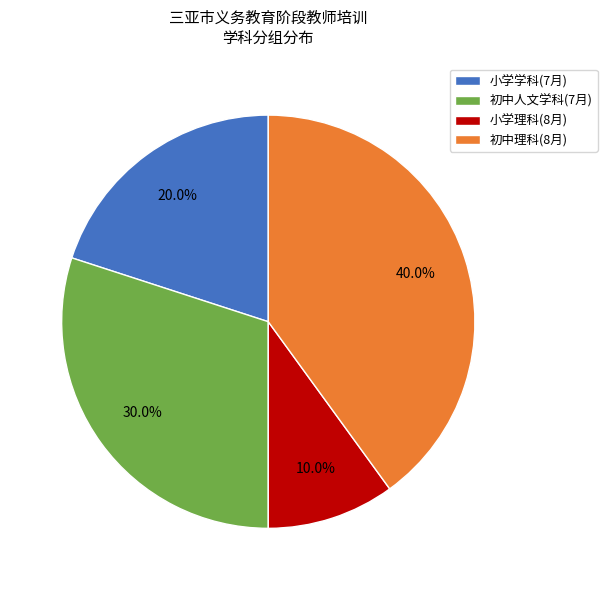

What is the largest slice in the pie chart?

初中理科(8月)